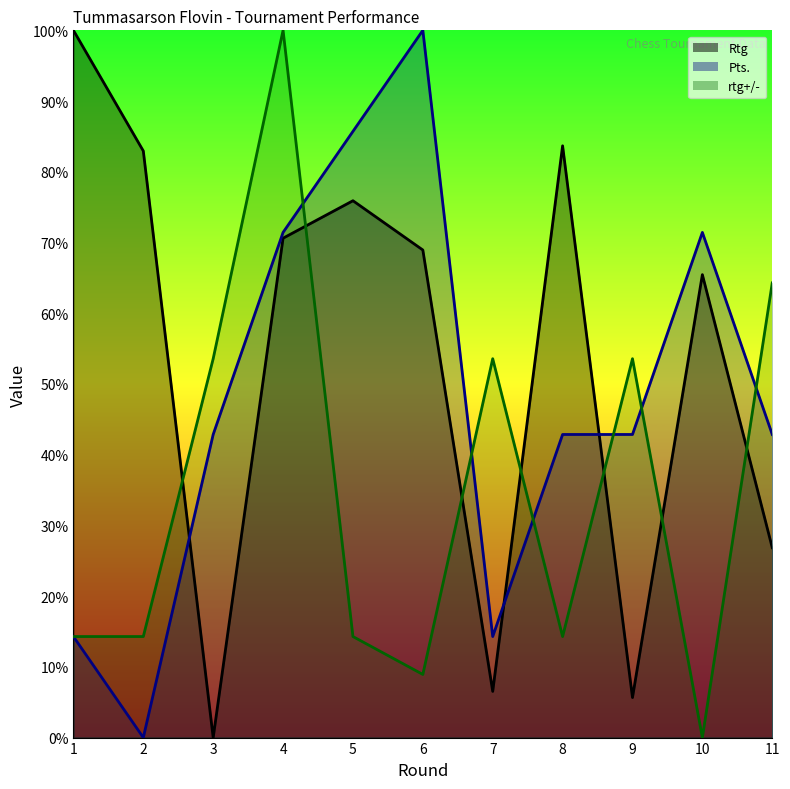

What are all the series names shown in the legend?

Rtg, Pts., rtg+/-